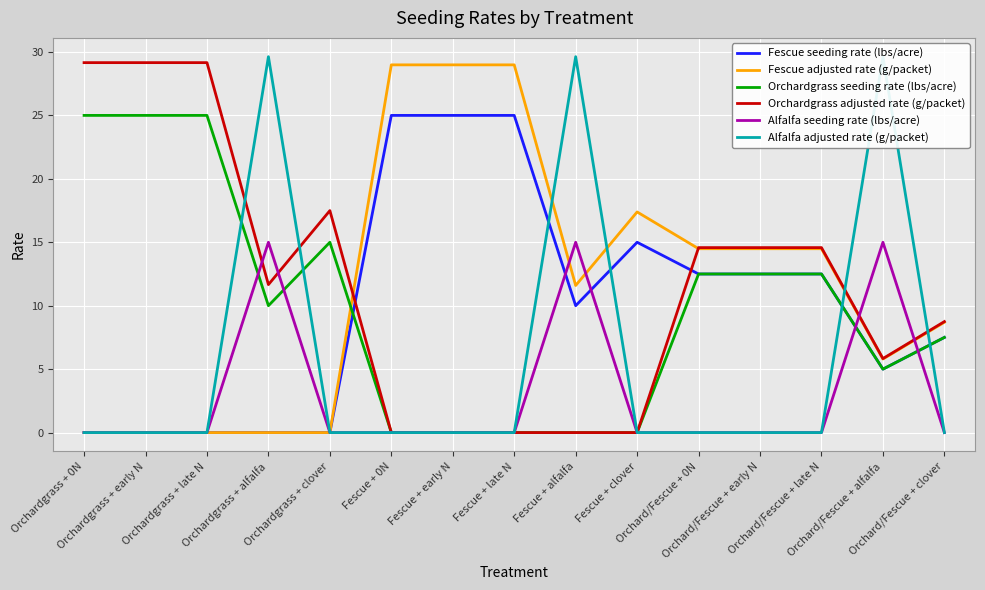

Rank the categories by Fescue adjusted rate (g/packet) value from highest to lowest.

Fescue + 0N, Fescue + early N, Fescue + late N, Fescue + clover, Orchard/Fescue + 0N, Orchard/Fescue + early N, Orchard/Fescue + late N, Fescue + alfalfa, Orchard/Fescue + clover, Orchard/Fescue + alfalfa, Orchardgrass + 0N, Orchardgrass + early N, Orchardgrass + late N, Orchardgrass + alfalfa, Orchardgrass + clover